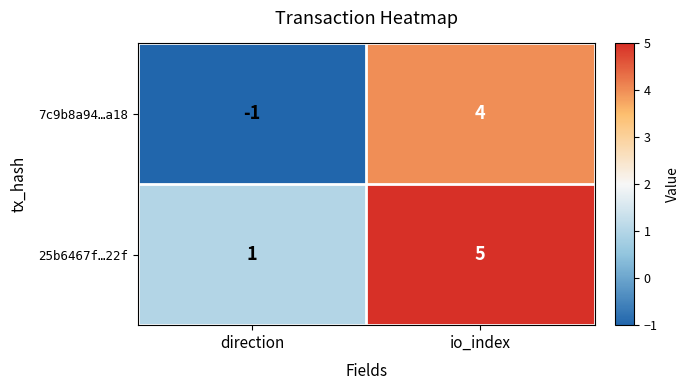

Reading left to right, extract all data points from this chart.

7c9b8a94…a18: -1	4
25b6467f…22f: 1	5